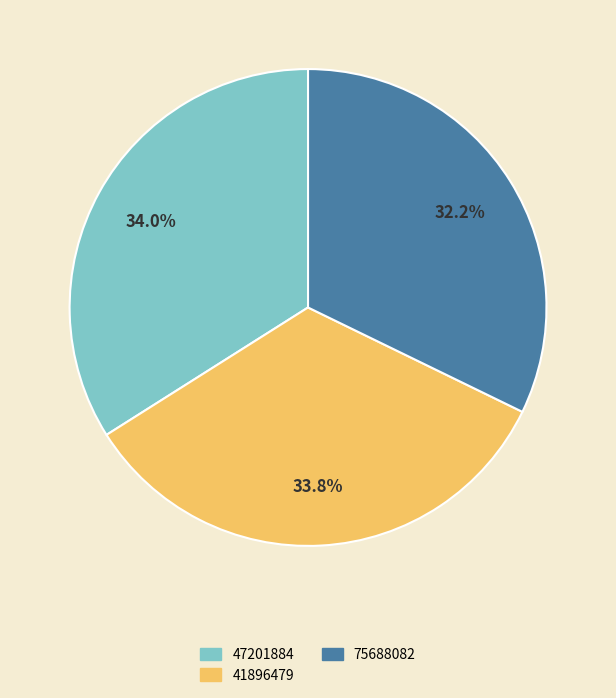

Which category has the smallest portion of the pie?

75688082